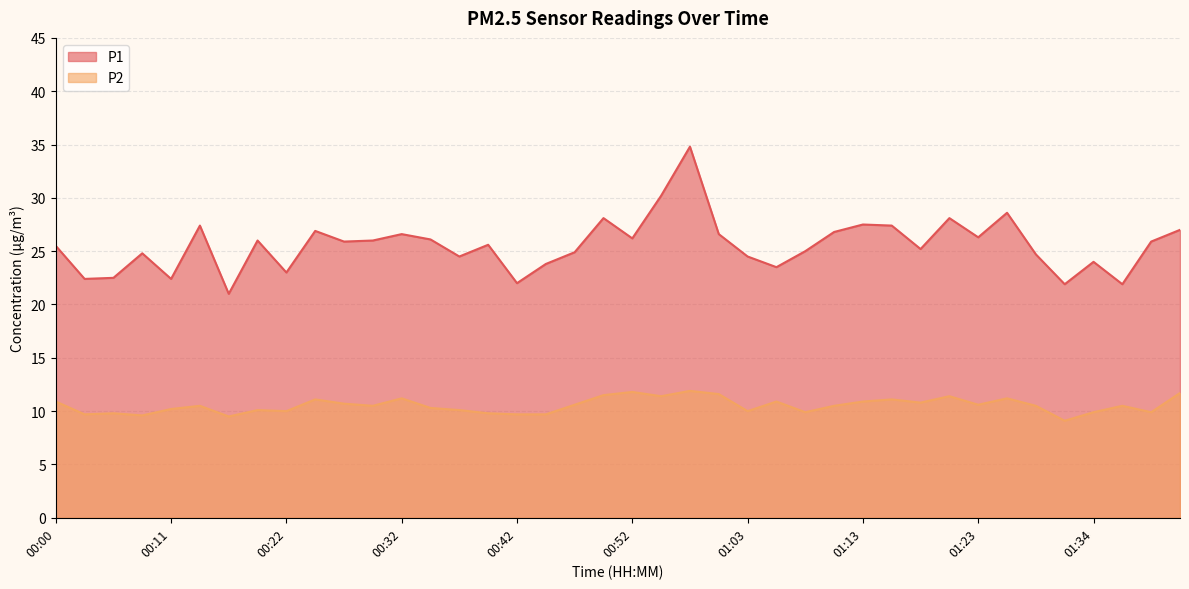

True or false: P1 has a value of 43.5 at 01:28.

False